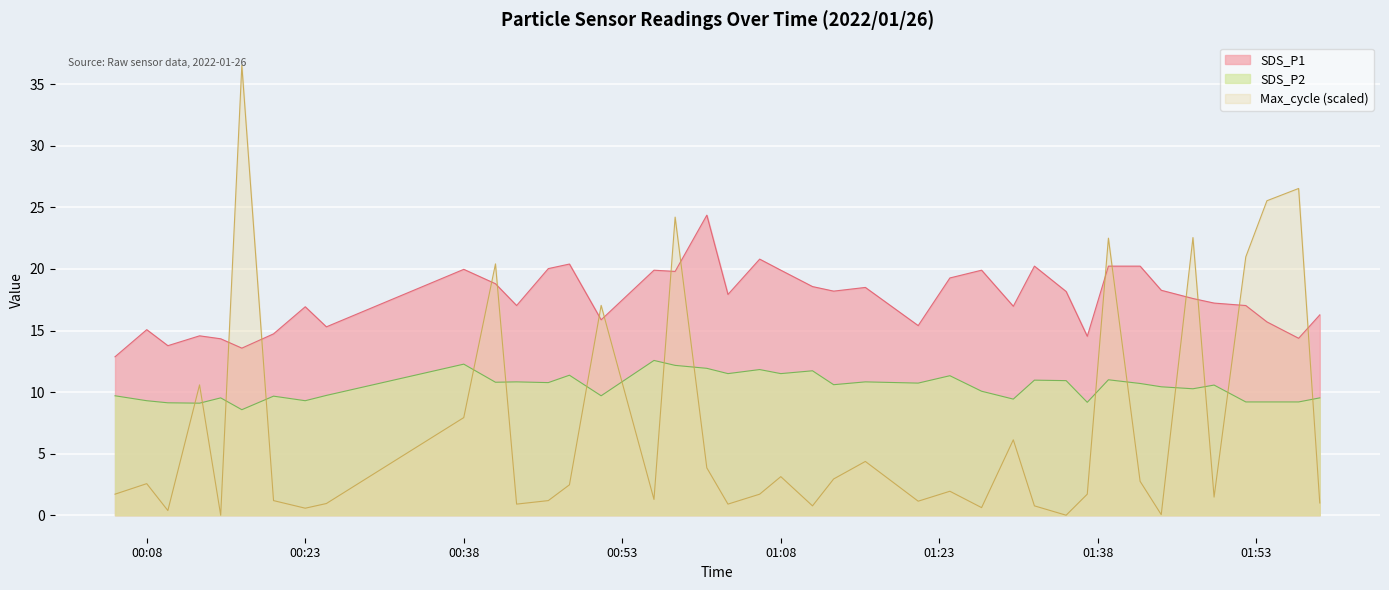

What is the difference between the highest and lowest values at 2022/01/26 01:03?

17.0